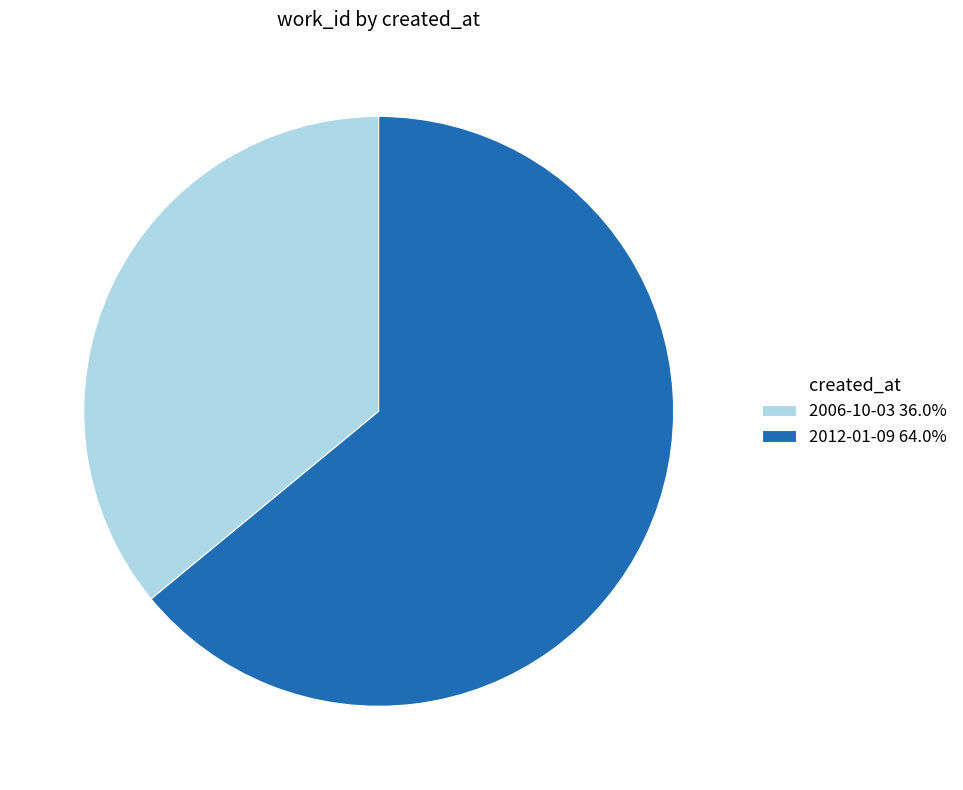

What is the smallest slice in the pie chart?

2006-10-03